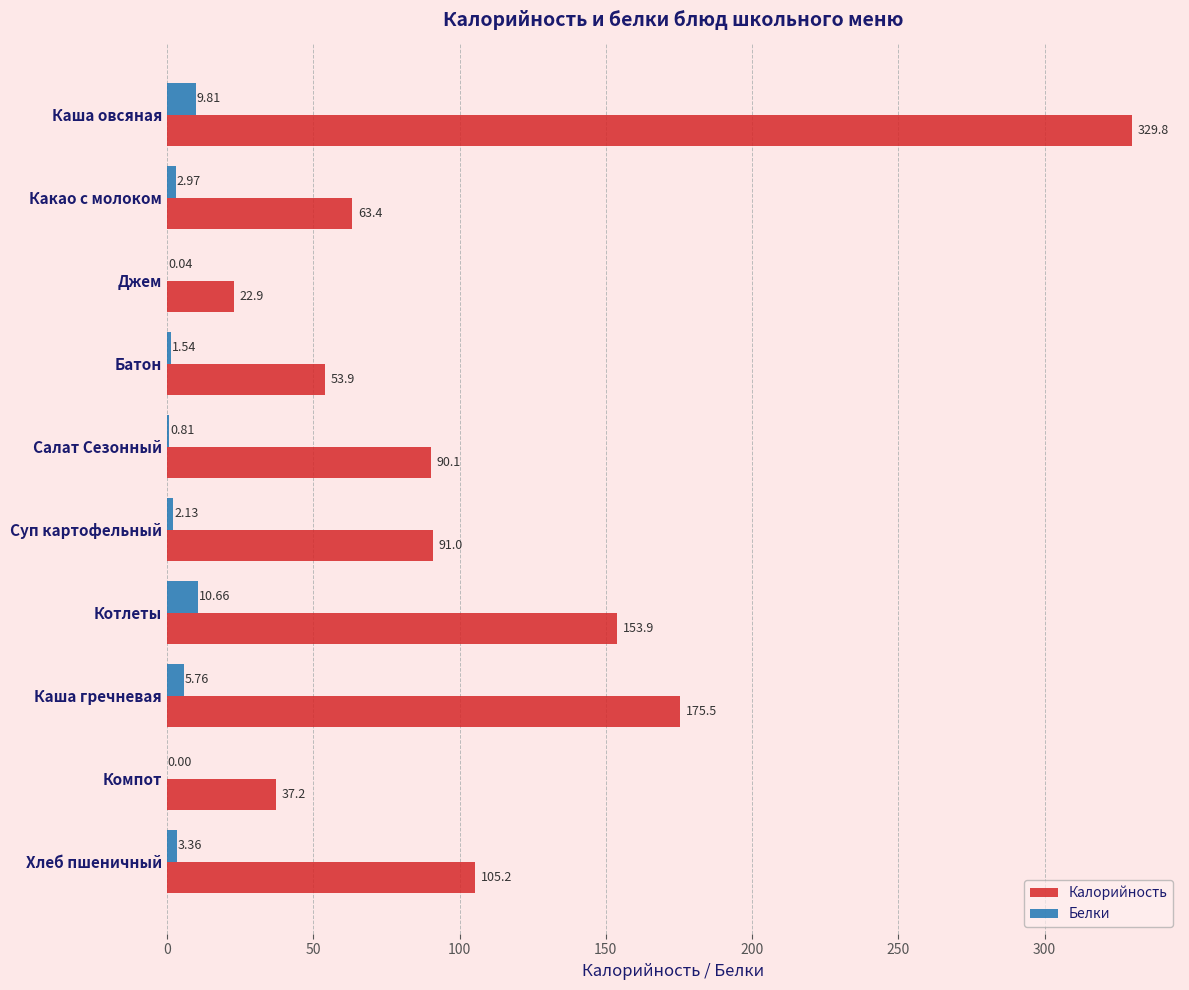

What is the sum of the Калорийность values at Батон and Компот?

91.1